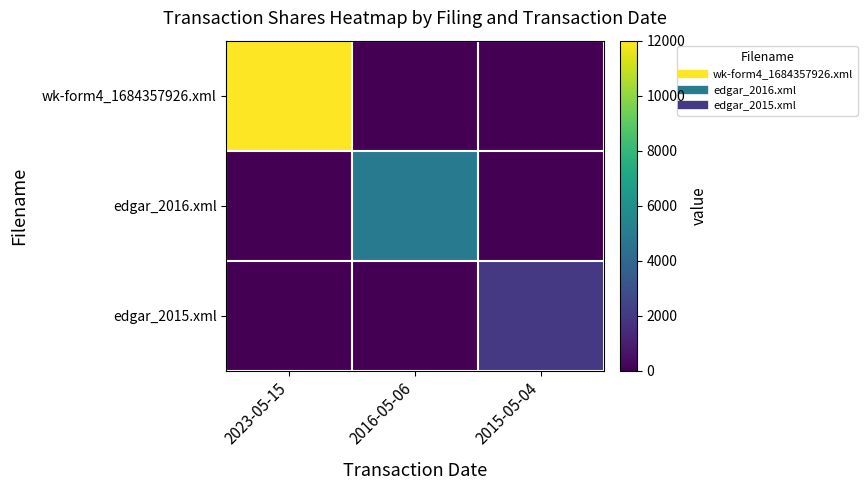

Between 2023-05-15 and 2015-05-04, which is larger?

2023-05-15